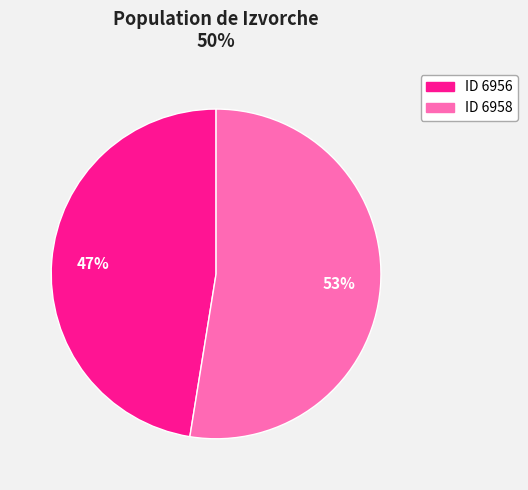

Is there a majority slice in this chart?

Yes